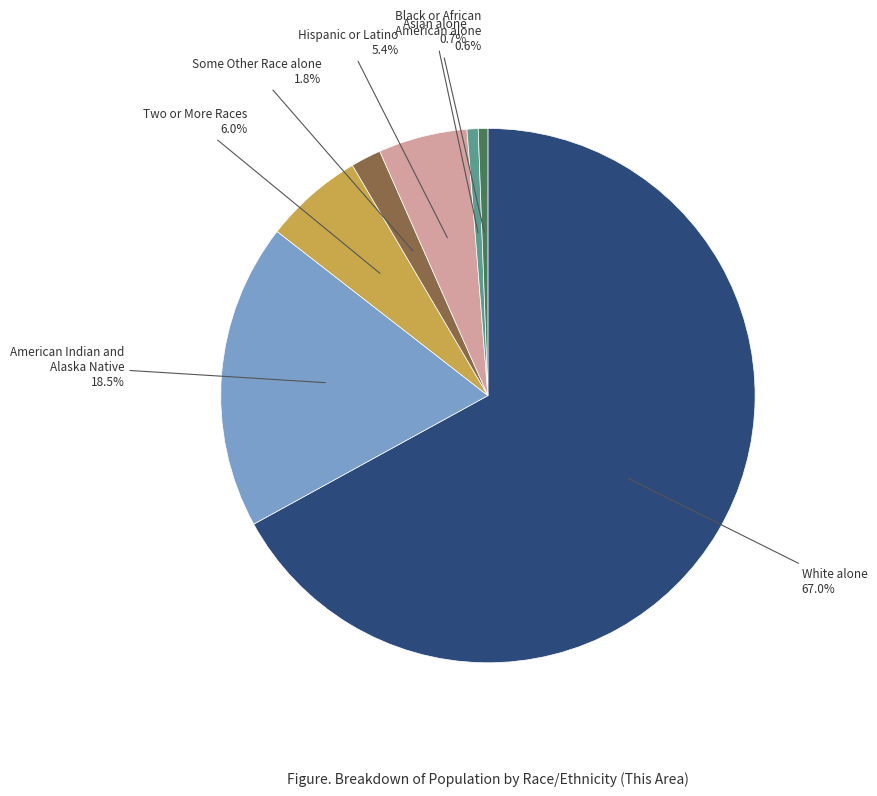

Is there any slice that represents more than half of the pie?

Yes